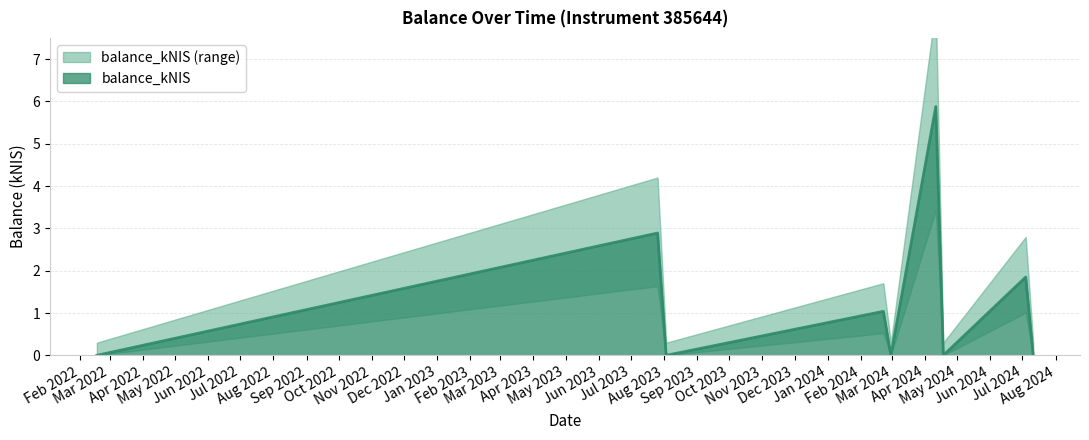

How many values are above zero?

4